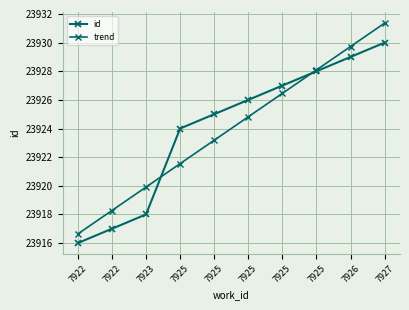

At which label does id reach its minimum?

7922